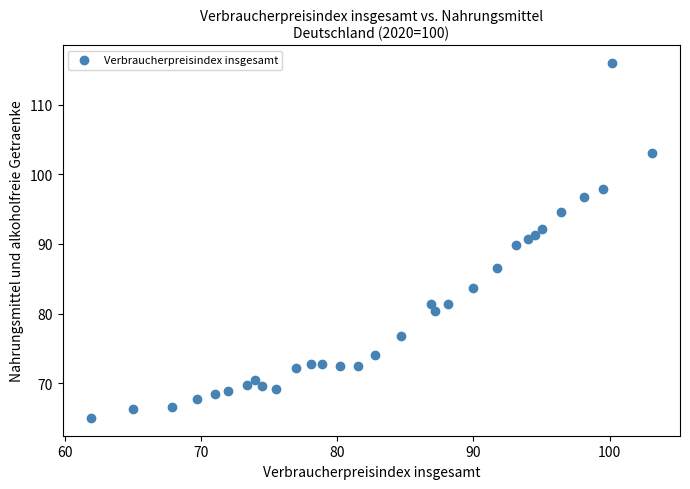

What is the range of X values (max minus min)?

41.2